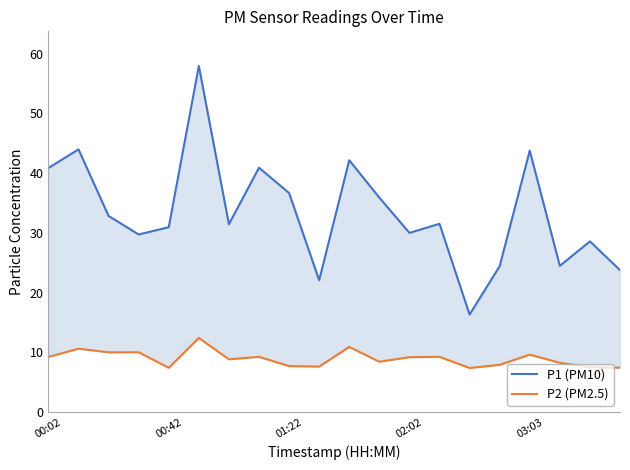

What is the total value across all series at 11?

44.3